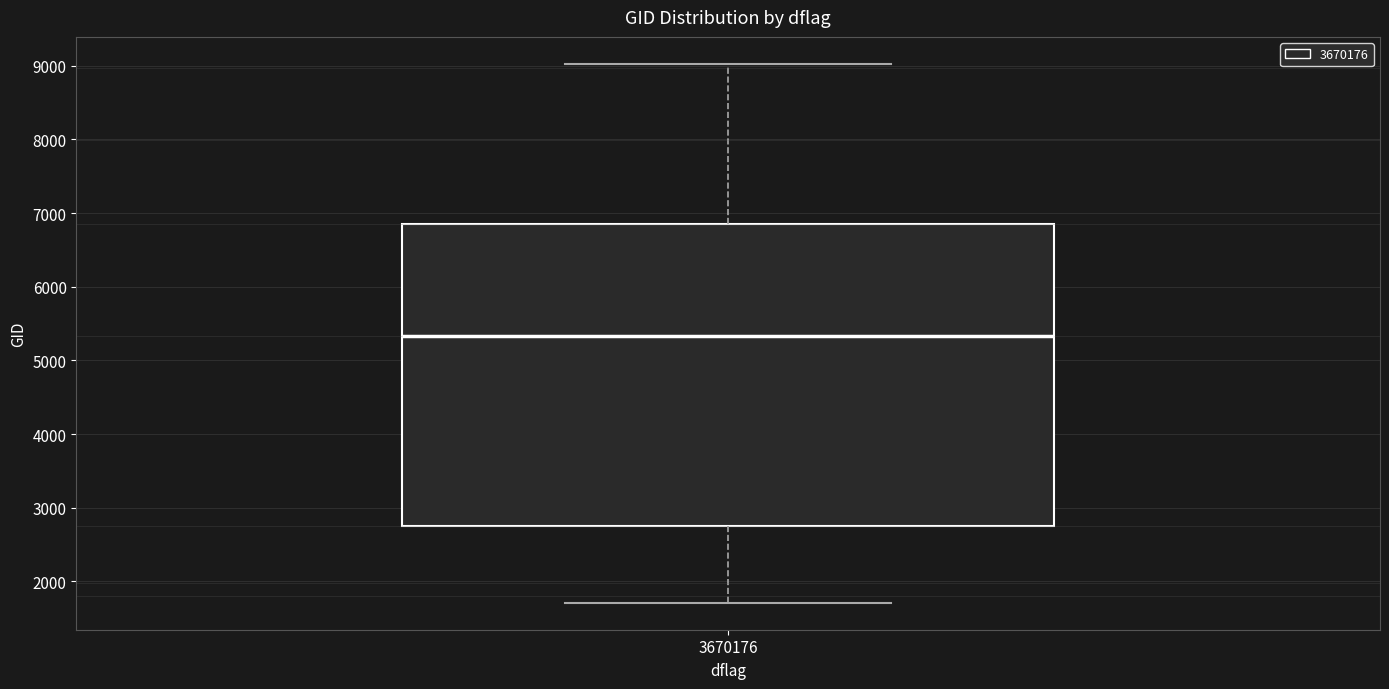

Read this box plot against the y-axis: the position of the median line, the range covered by the box, and the ends of both whiskers. The values are not printed on the chart, so give them approximately, as read against the axis.

median 5300, box 2700 to 6800, whiskers 1700 to 9000